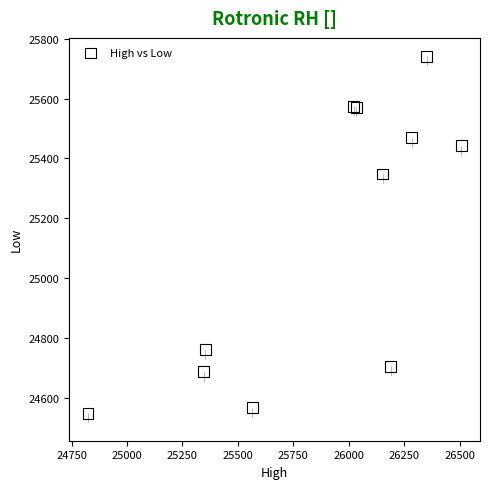

What Y value in the scatter plot is closest to 25144?

25347.8